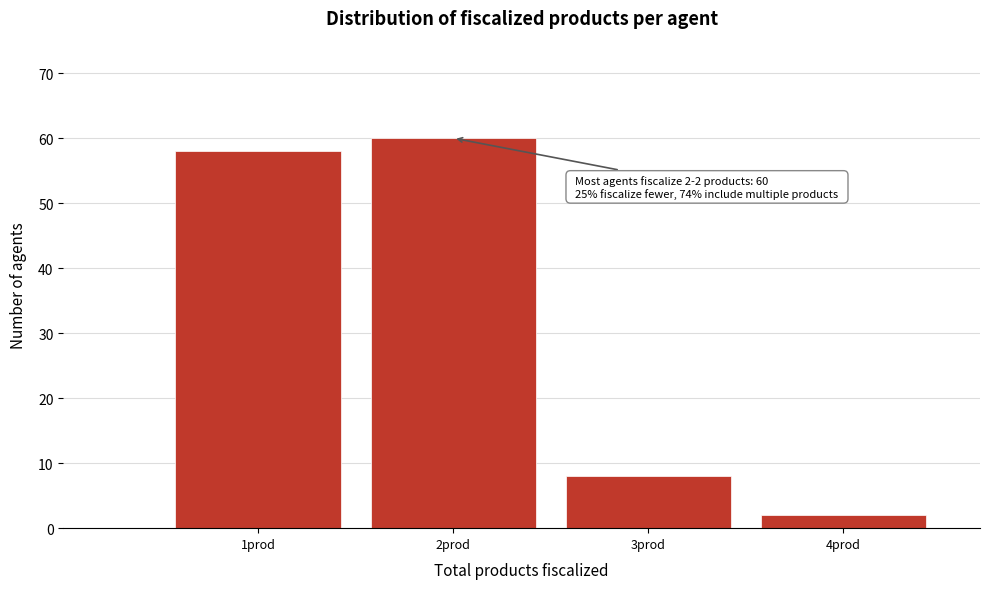

Reading left to right, what are all the values shown in this chart?

58	60	8	2